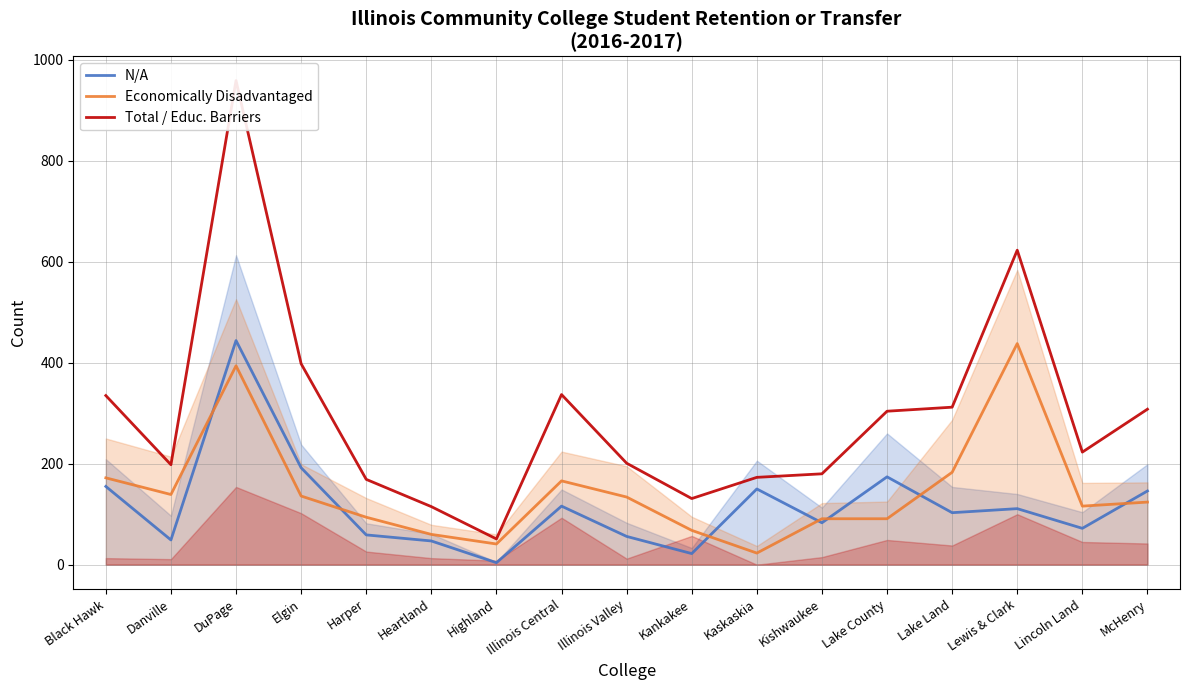

At which category is the sum across all series the highest?

DuPage